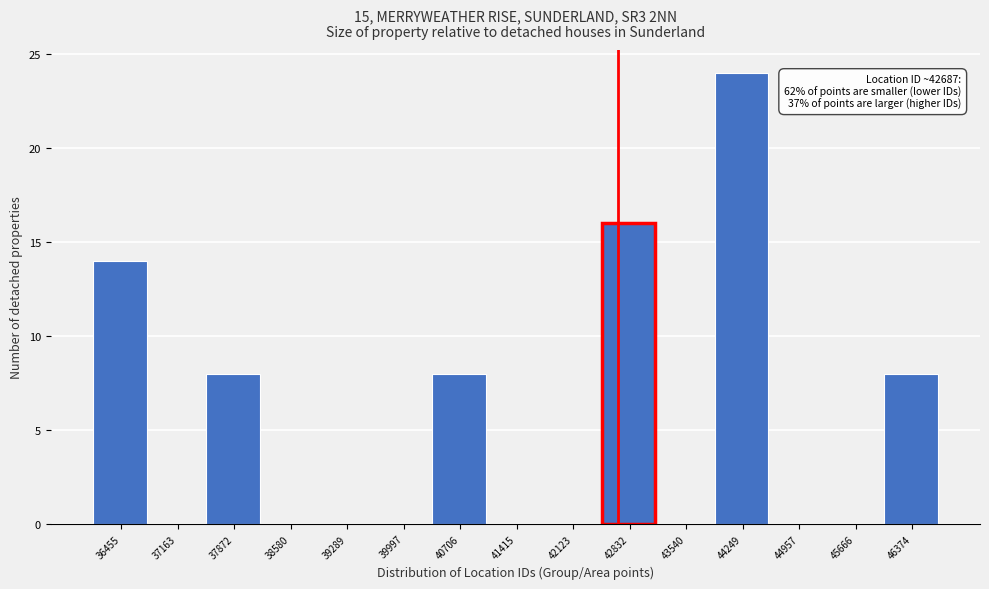

Over which range of the x-axis is the bar tallest?

43900 to 44600